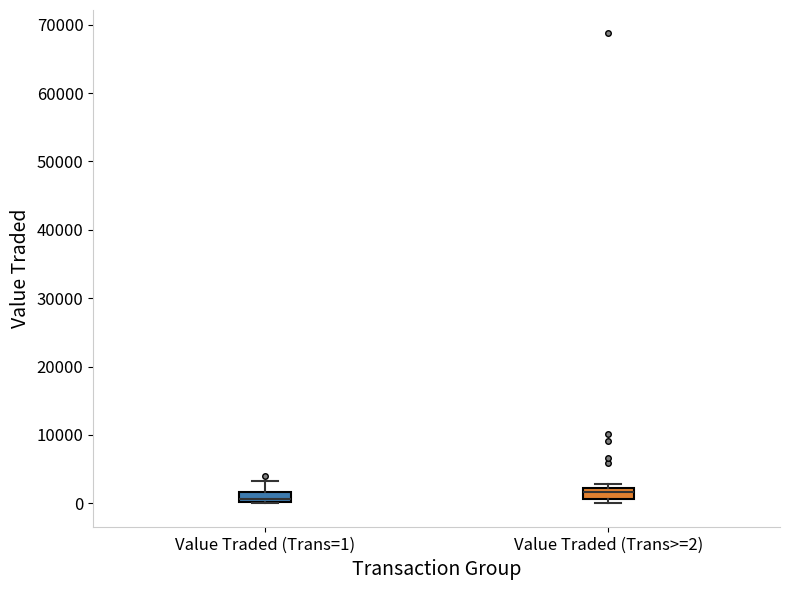

Where is the upper edge of the box for Value Traded (Trans=1) on the y-axis? The values are not printed on the chart, so give them approximately, as read against the axis.

2000